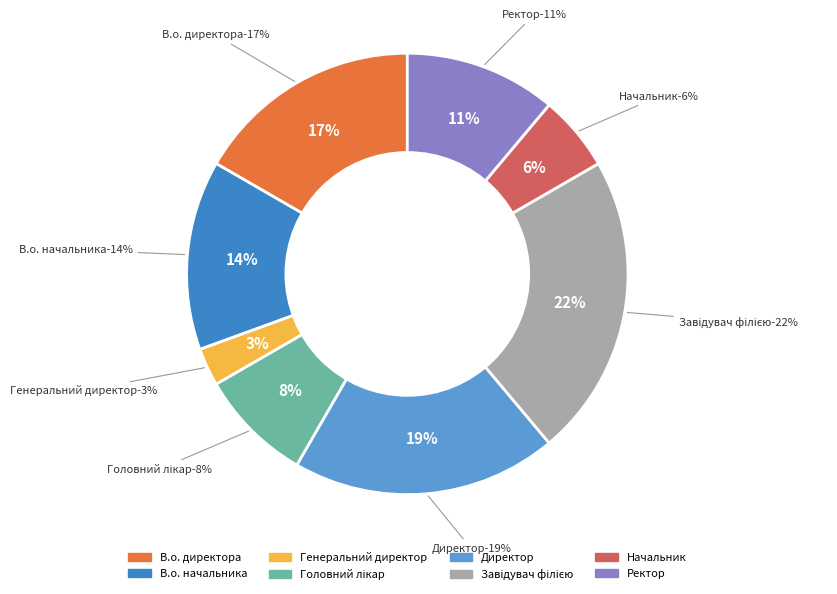

True or false: Генеральний директор accounts for 8% of the total.

False